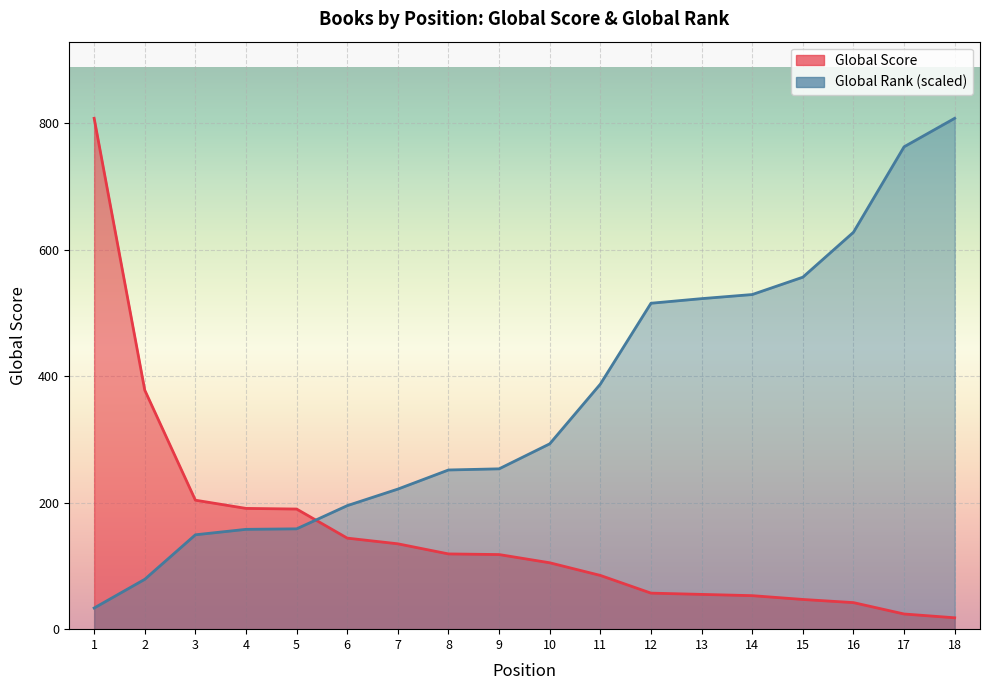

Rank the series by their maximum value, from lowest to highest.

Global Score, Global Rank (scaled)